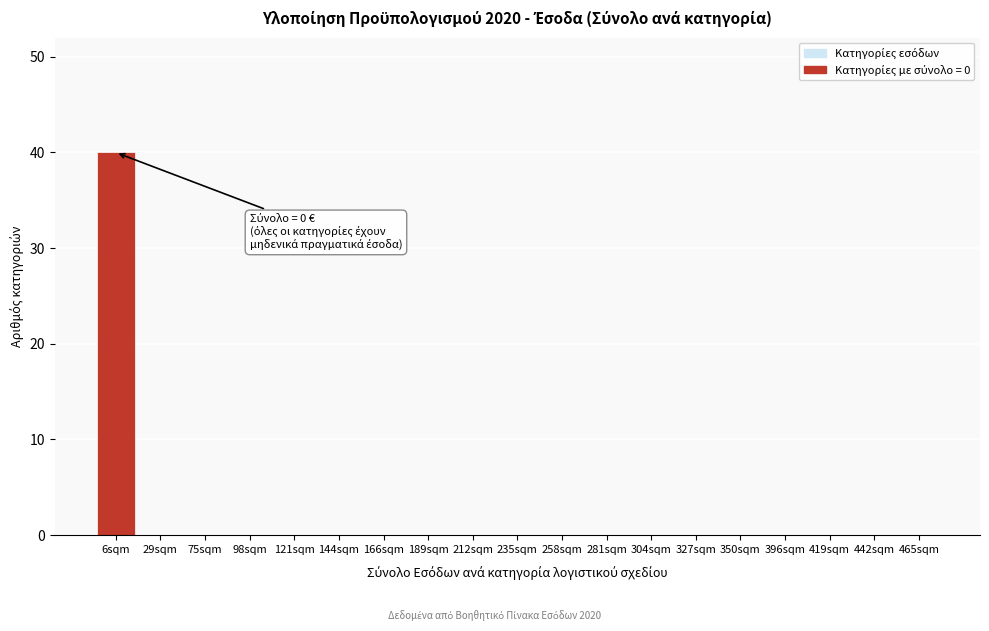

Reading right to left, extract all data points from this chart.

465sqm=0	442sqm=0	419sqm=0	396sqm=0	350sqm=0	327sqm=0	304sqm=0	281sqm=0	258sqm=0	235sqm=0	212sqm=0	189sqm=0	166sqm=0	144sqm=0	121sqm=0	98sqm=0	75sqm=0	29sqm=0	6sqm=40